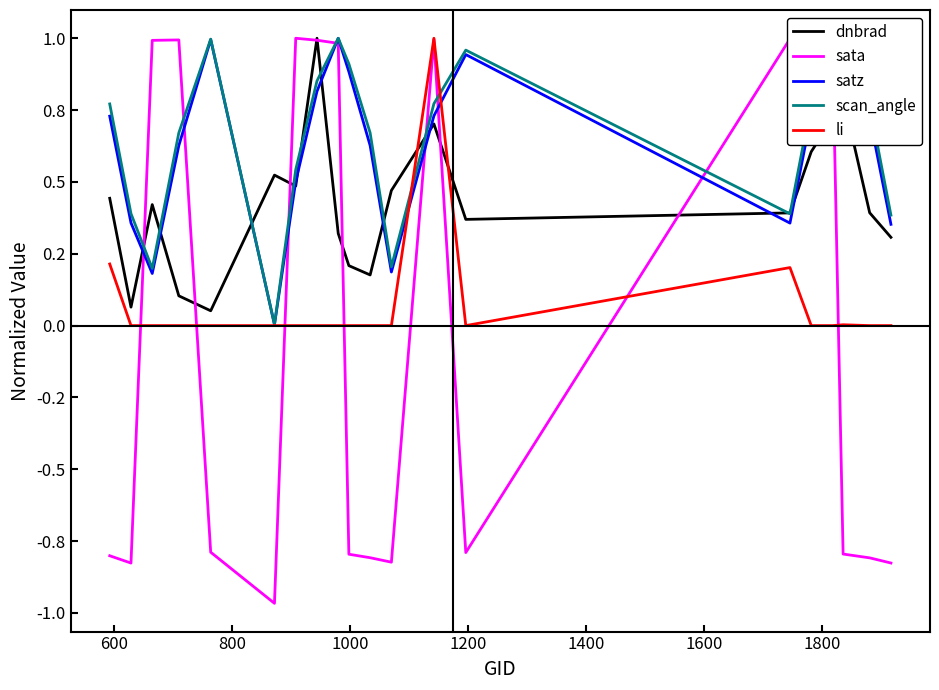

What are all the series names shown in the legend?

dnbrad, sata, satz, scan_angle, li